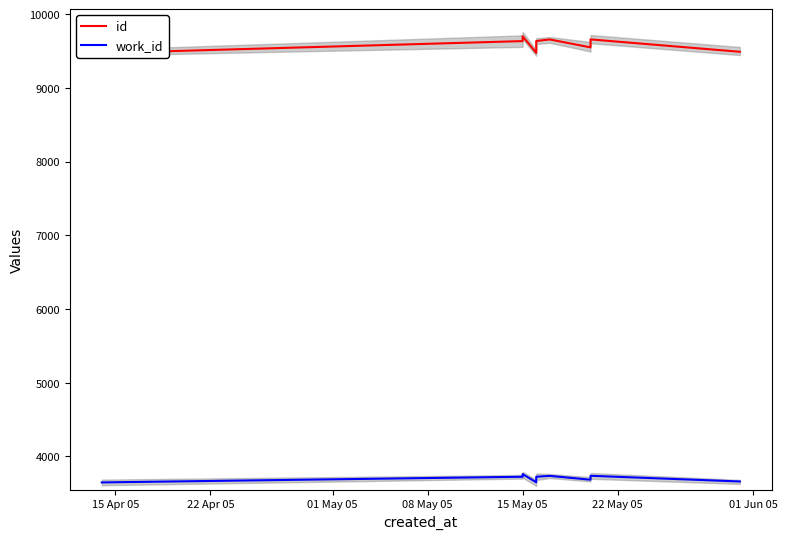

How many interior local valleys does the work_id series have?

2